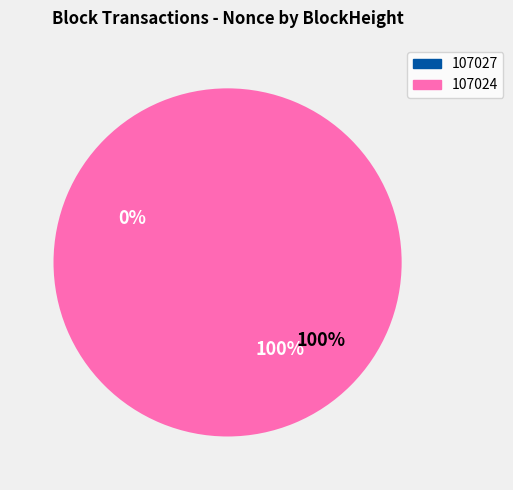

What is the change in value from 107027 to 107024?

+52534